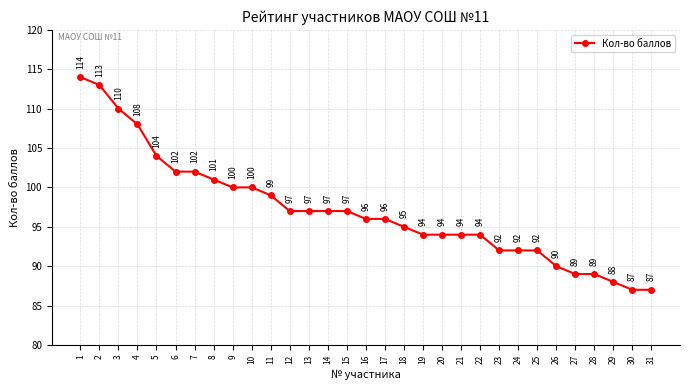

What is the approximate value at 1, to the nearest 5?

115